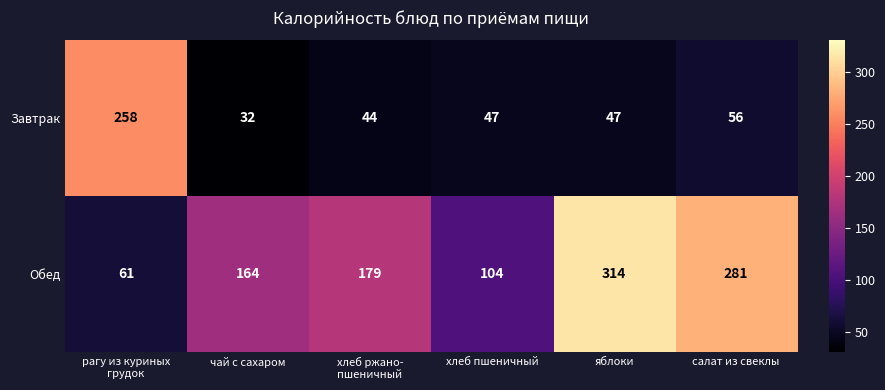

List the series in order of their peak value, lowest first.

Завтрак, Обед